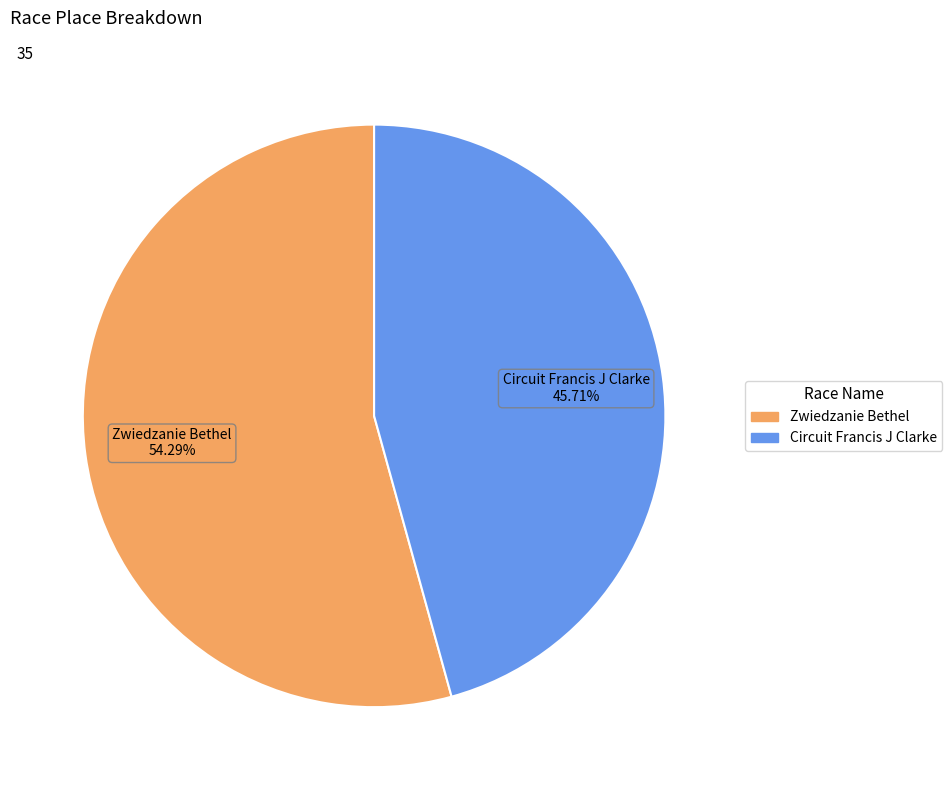

True or false: Zwiedzanie Bethel accounts for 54% of the total.

True